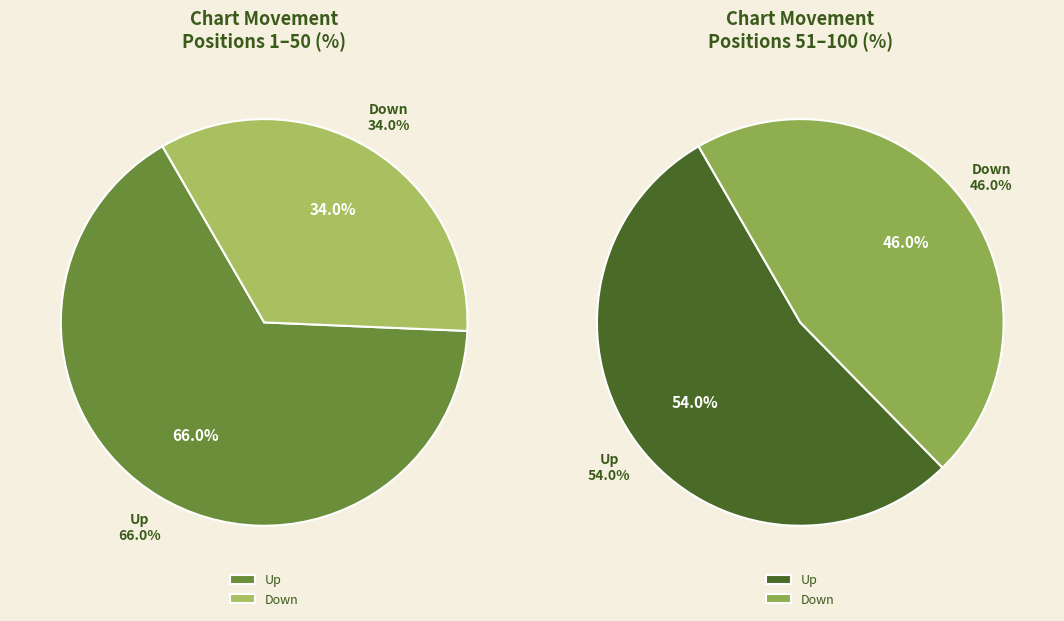

Is the sum of down and up greater than half?

Yes